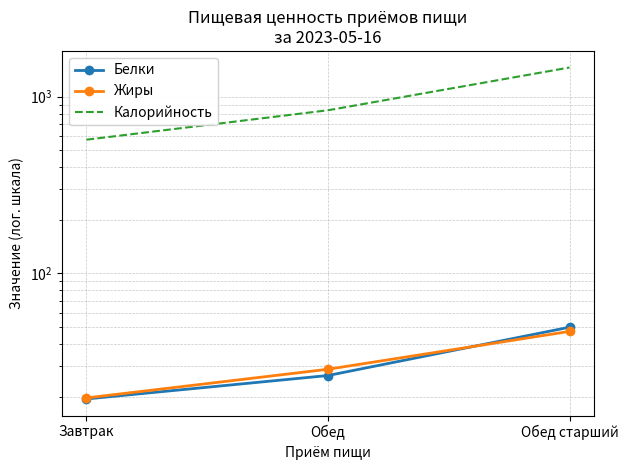

Between Обед and Обед старший, which is larger?

Обед старший